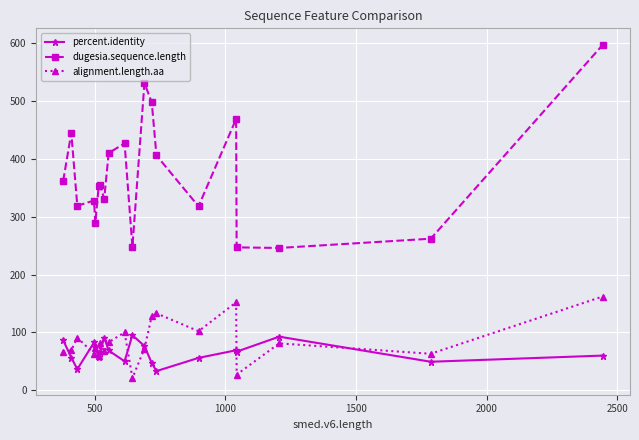

How many categories are shown in the chart?

20